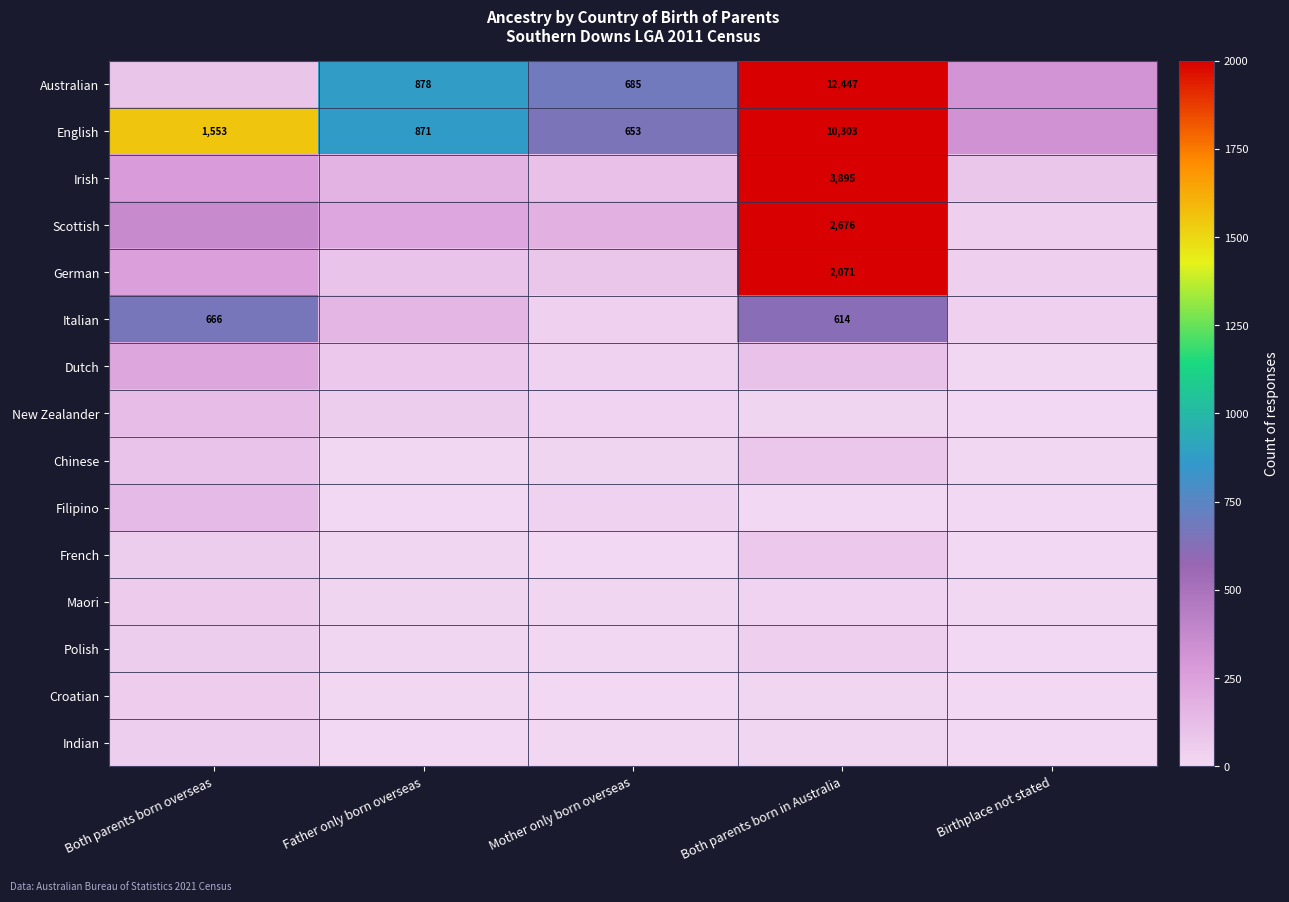

At which label does Australian first exceed 685?

Father only born overseas